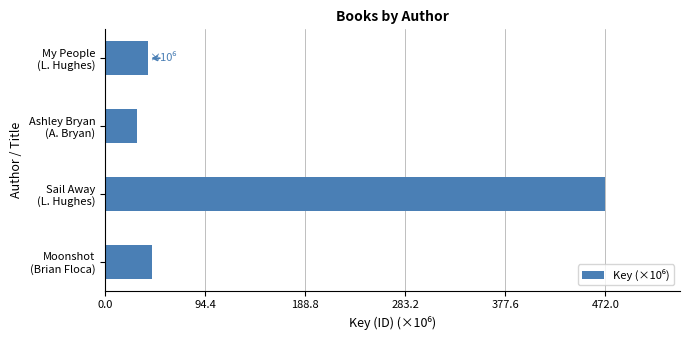

What is the difference between the maximum and minimum values?

441.1